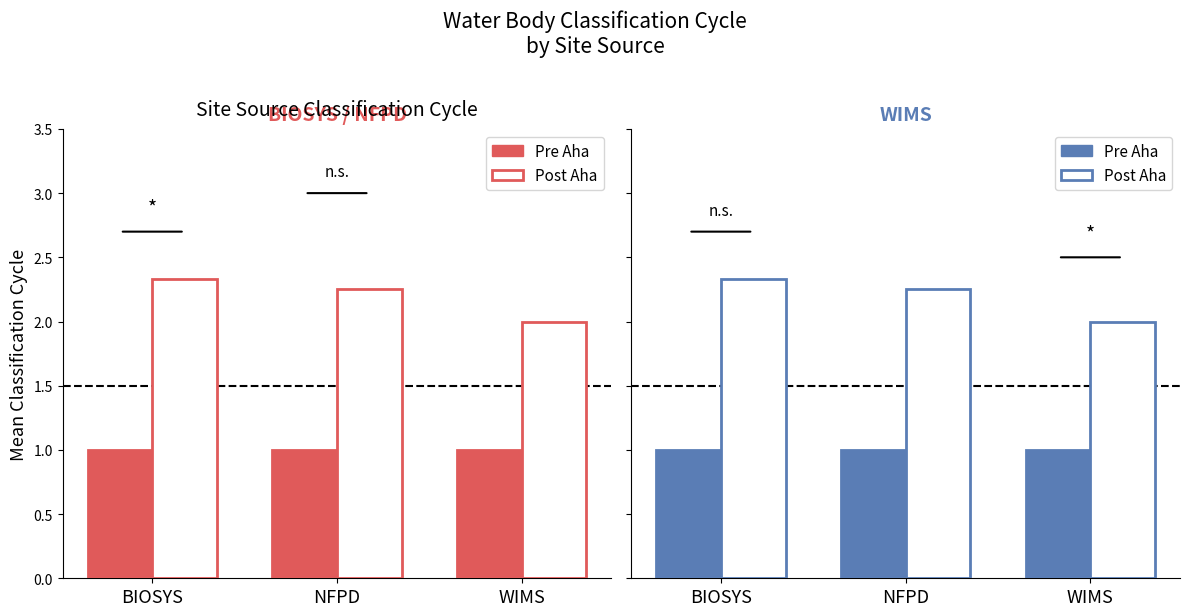

True or false: Pre Aha has a value of 1.0 at WIMS.

True